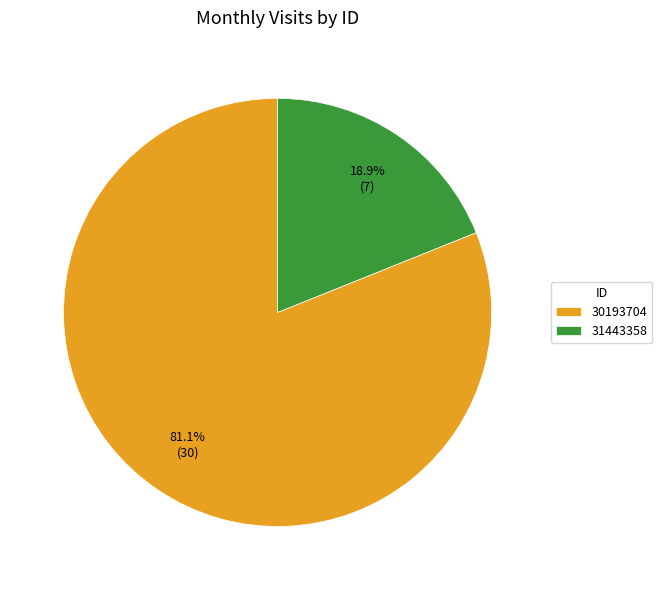

To the nearest percent, what portion does 31443358 represent?

19%